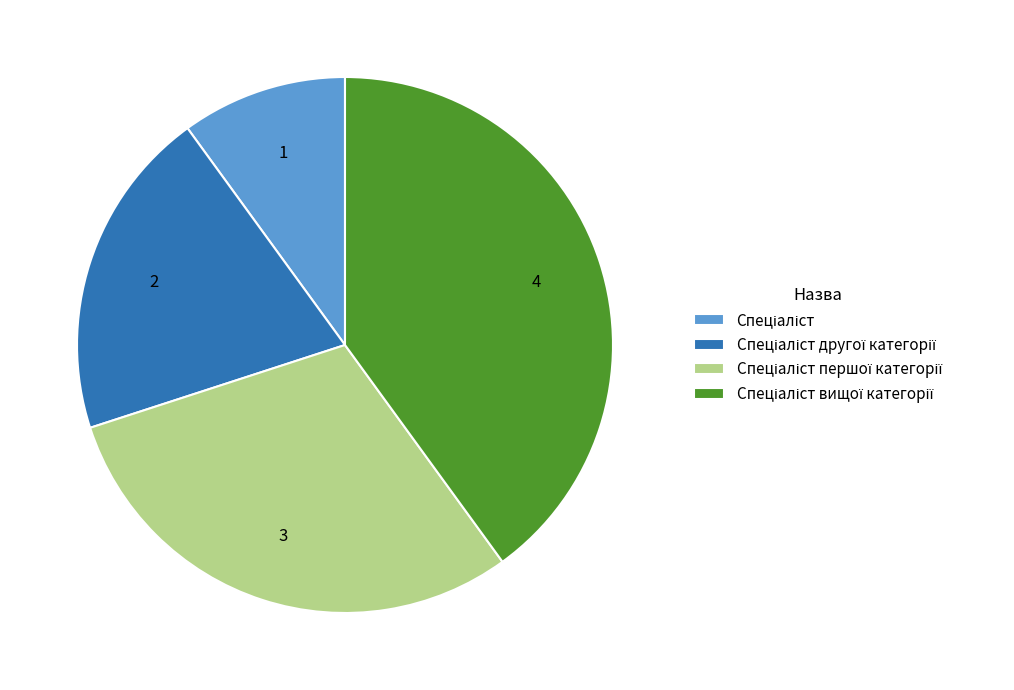

Does any single category account for the majority?

No